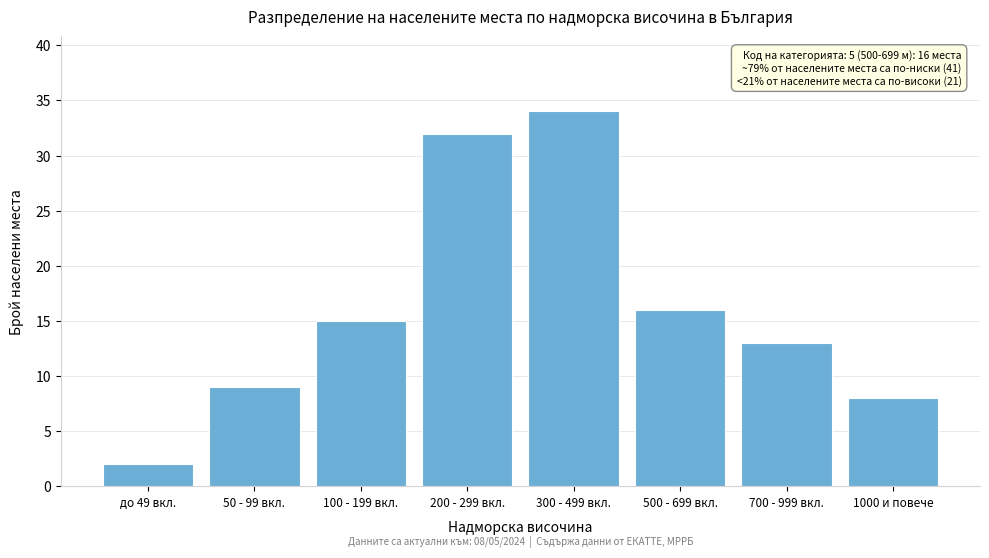

Reading right to left, extract all data points from this chart.

1000 и повече=8	700 - 999 вкл.=13	500 - 699 вкл.=16	300 - 499 вкл.=34	200 - 299 вкл.=32	100 - 199 вкл.=15	50 - 99 вкл.=9	до 49 вкл.=2